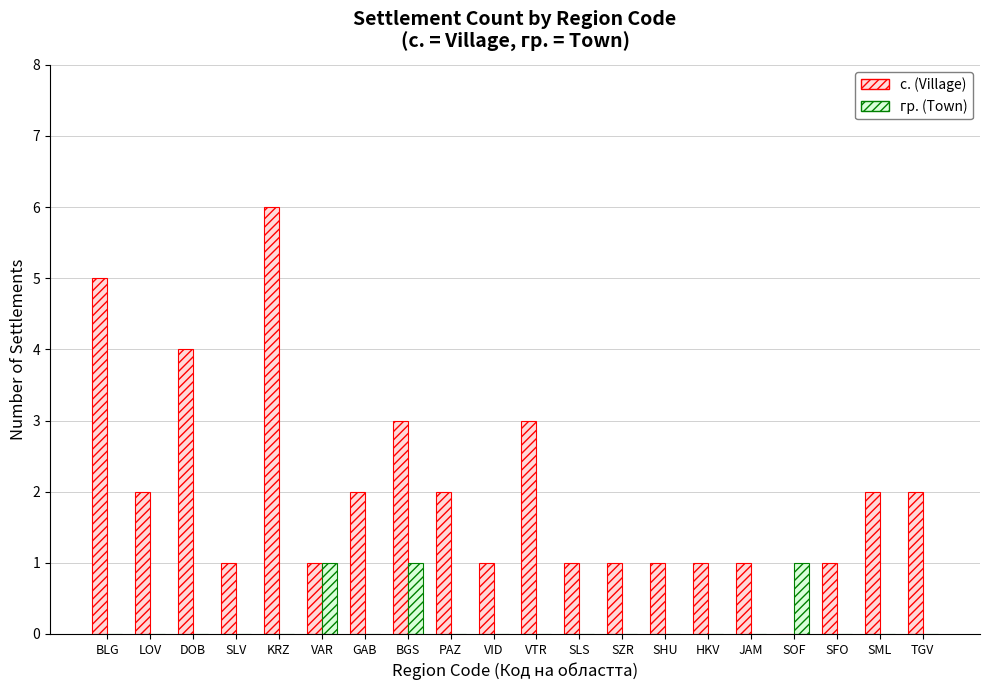

Count the с. (Village) values in the range 1 to 3.

16